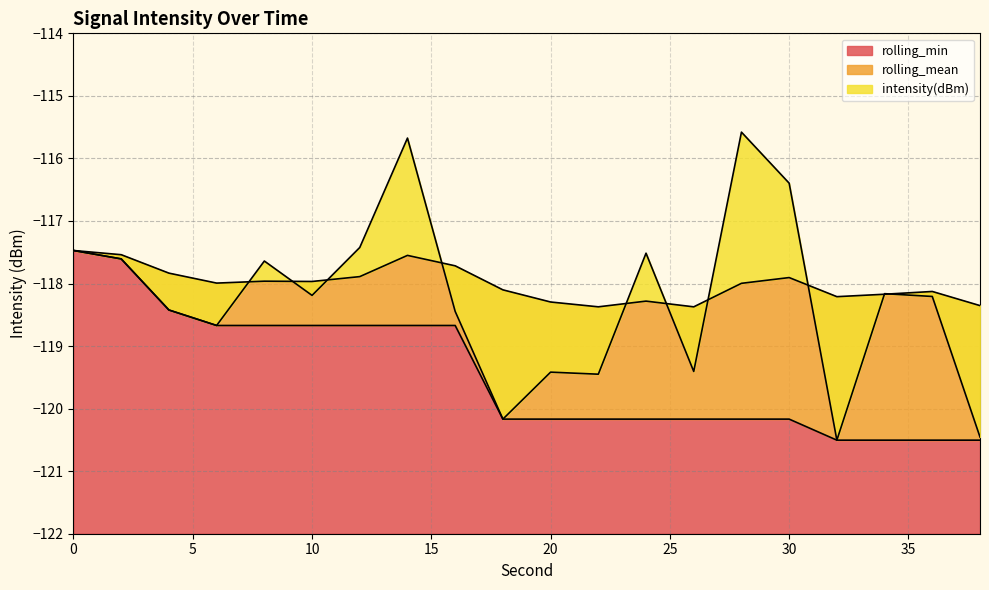

The value of rolling_mean at 28 is -75.6. True or false?

False